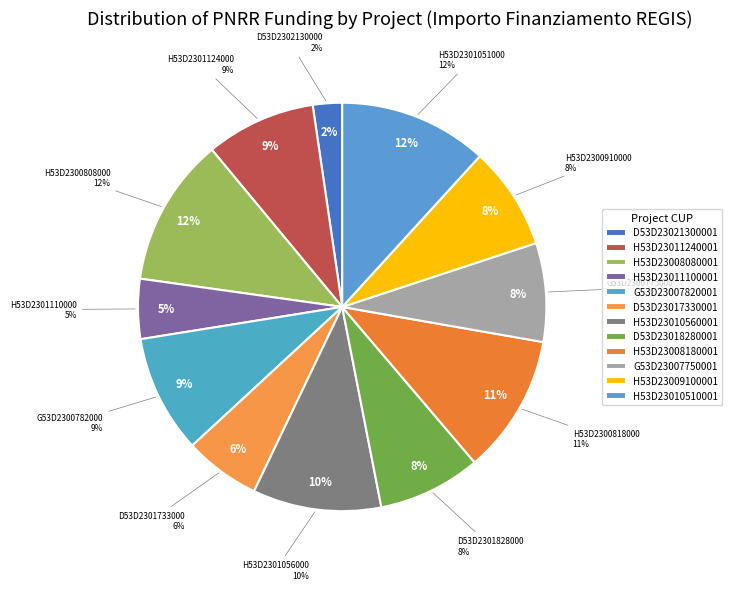

What is the largest slice in the pie chart?

H53D23010510001